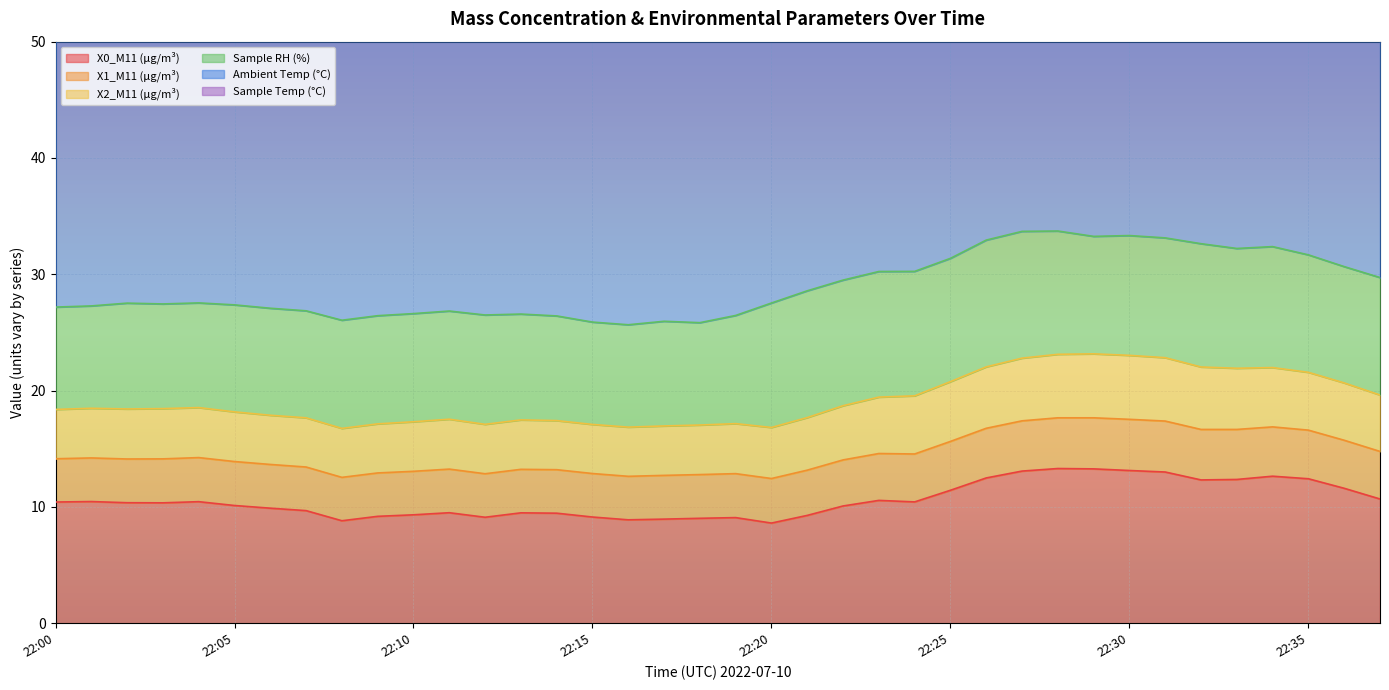

Which category has the lowest value across all series?

22:20